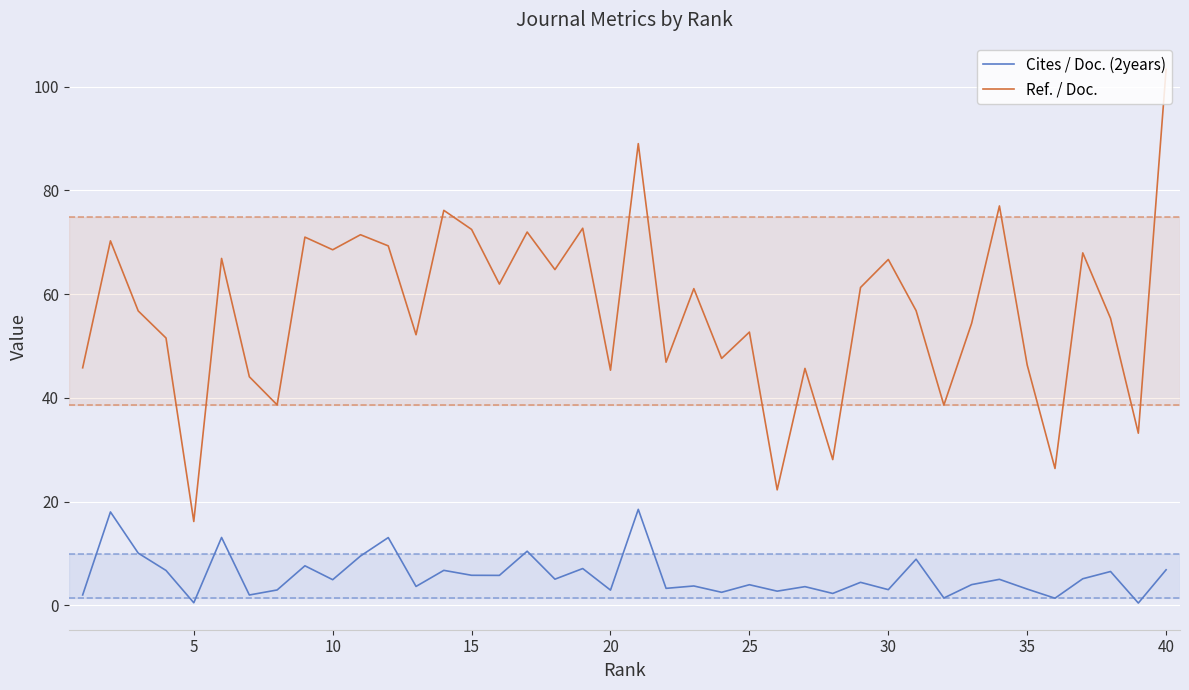

What is the greatest value displayed?

103.3